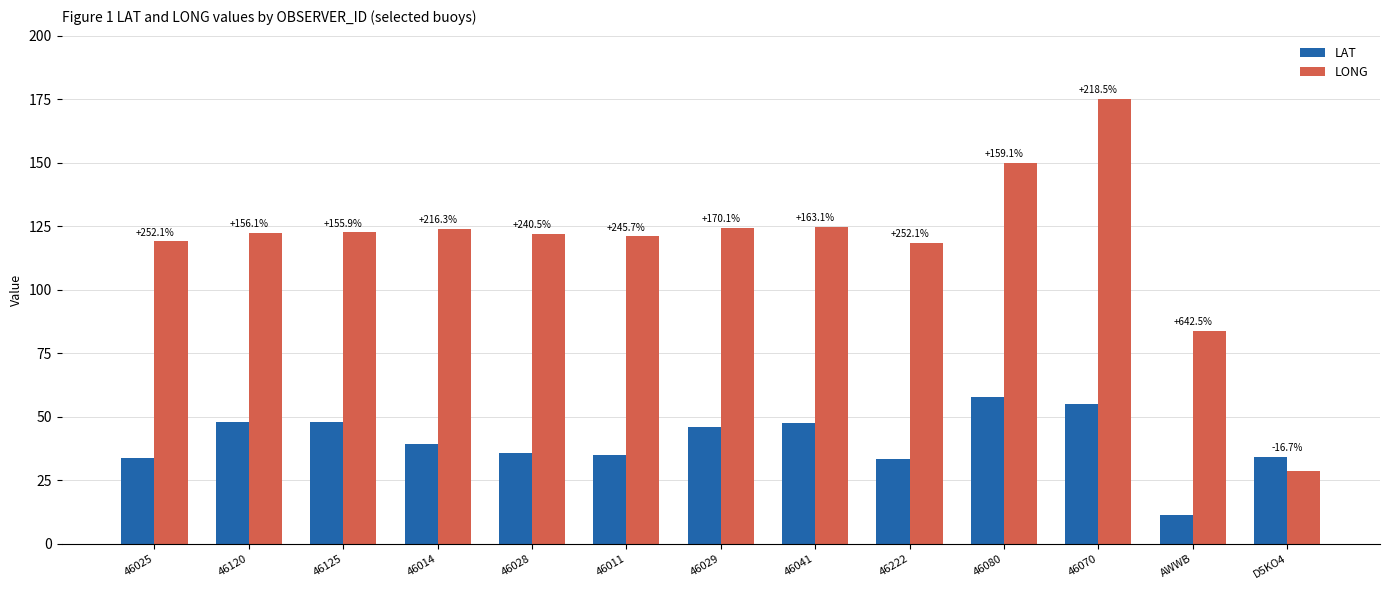

At which label is LONG closest to 101?

AWWB